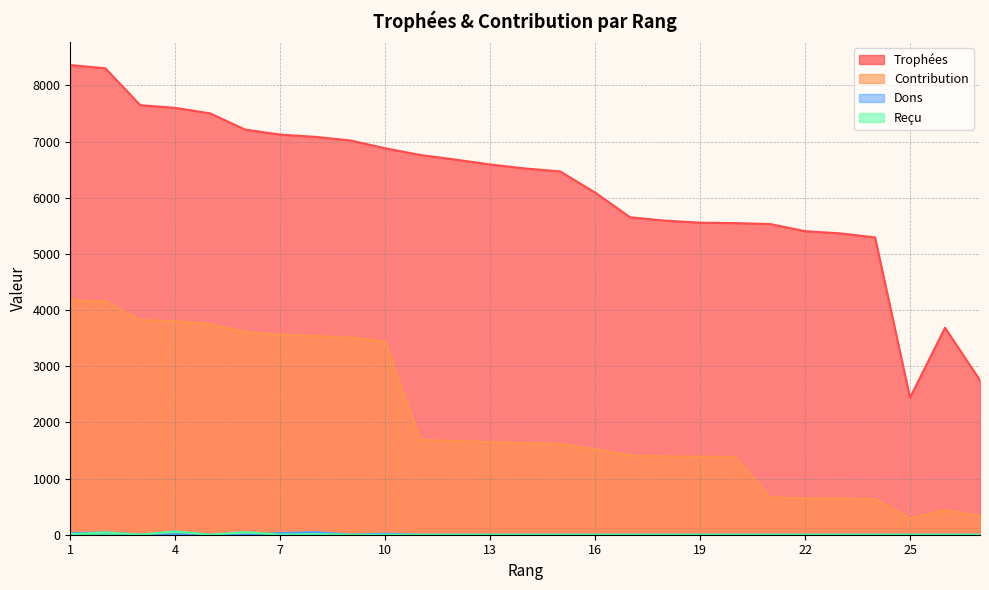

What is the average value of the Contribution series?

2088